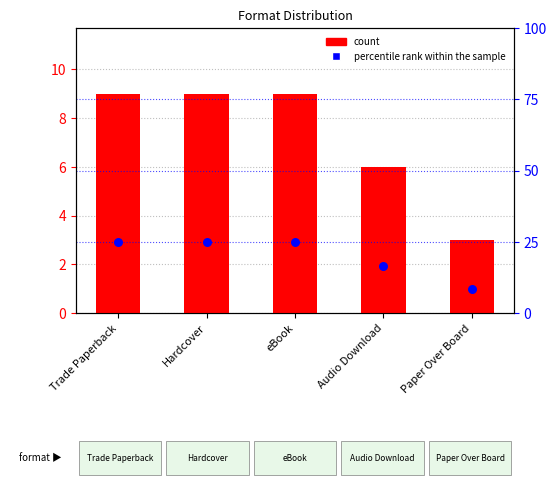

Which series contains the highest Y value?

percentile rank within the sample